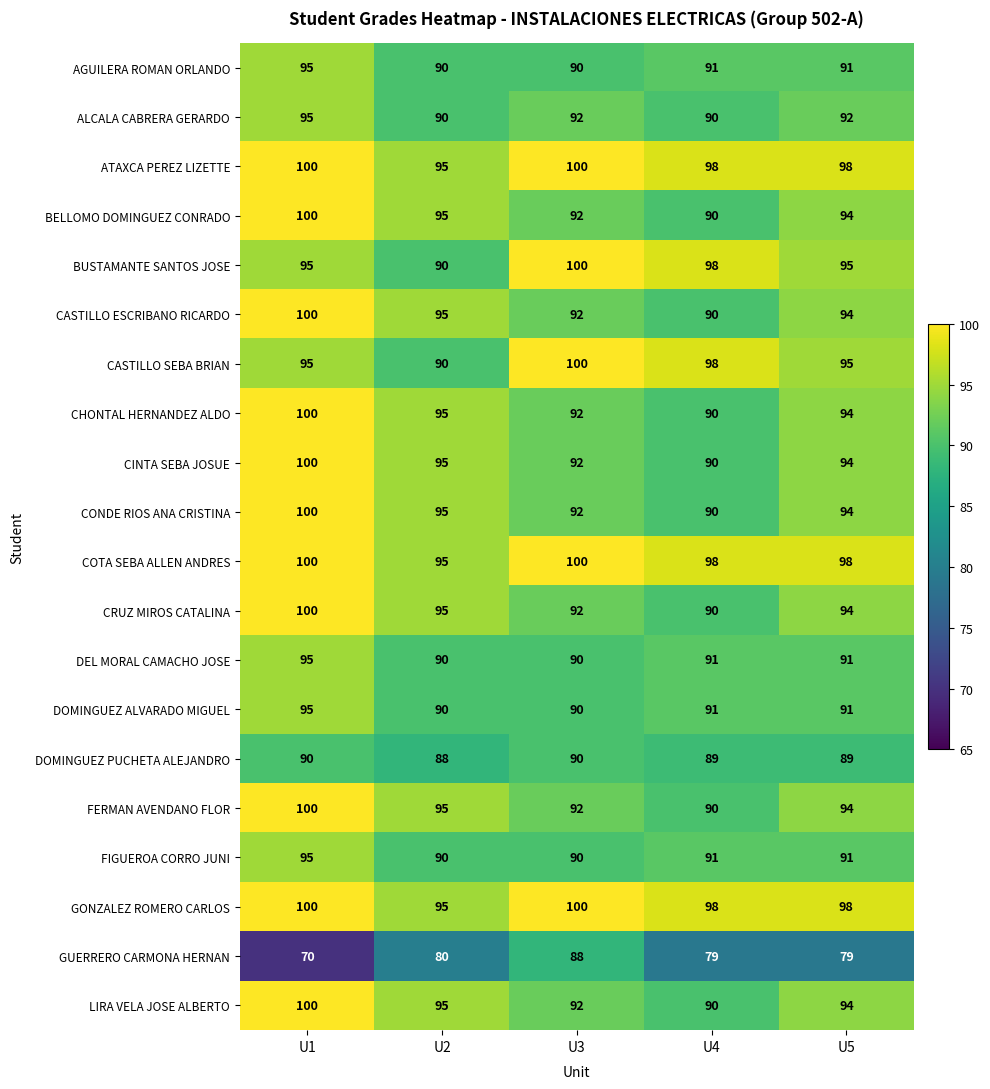

What is the average value of the GONZALEZ ROMERO CARLOS series?

98